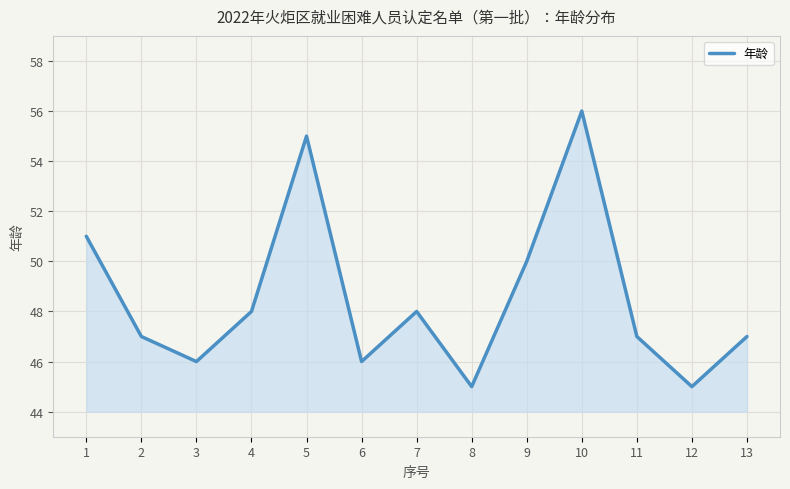

Is it true that the value at 1 is 32?

False